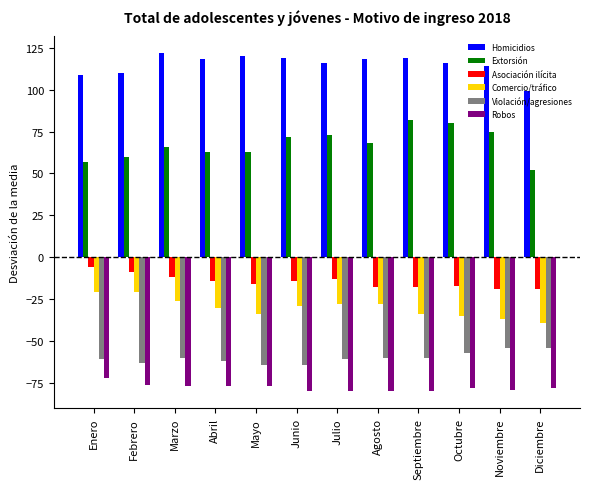

At which label does Extorsión reach its peak?

Septiembre